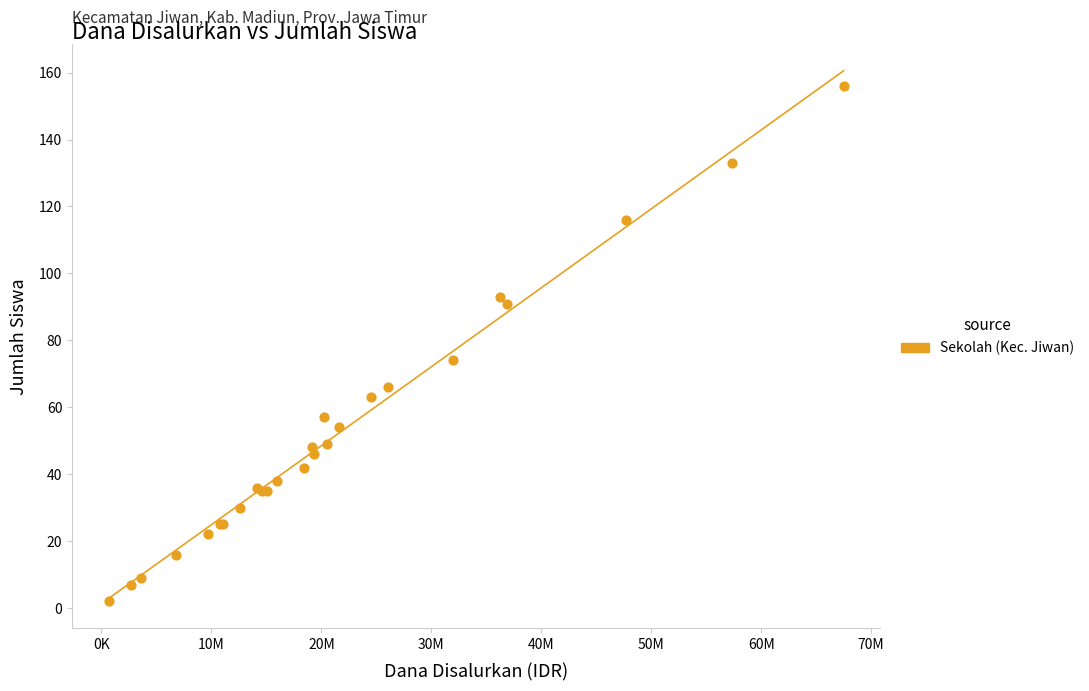

What Y value in the scatter plot is closest to 79?

74